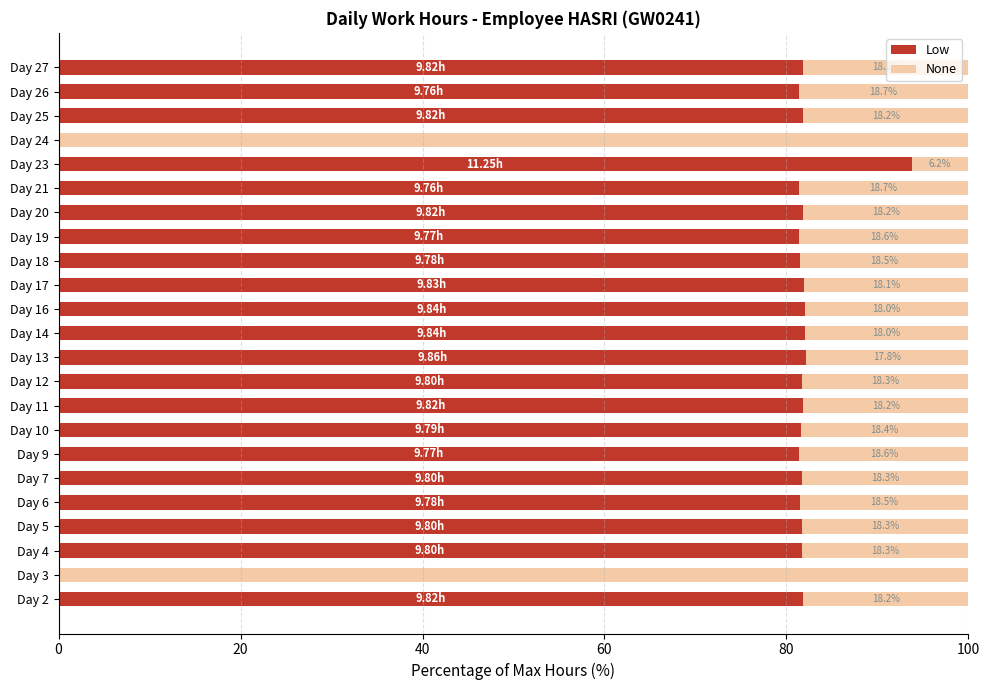

What is the total value across all series at Day 10?

100.0